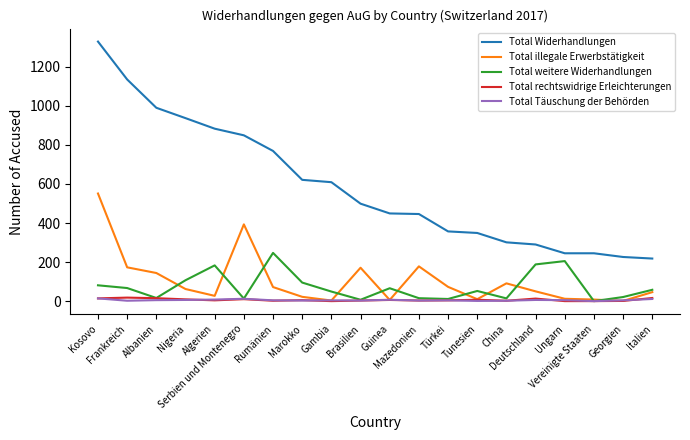

At how many categories does at least one series exceed 1213?

1